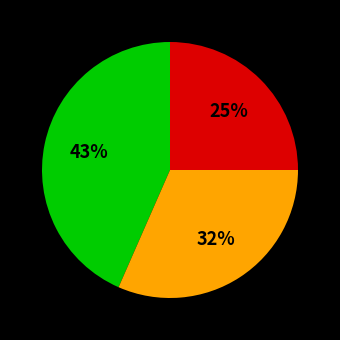

Count the number of slices in the pie.

3